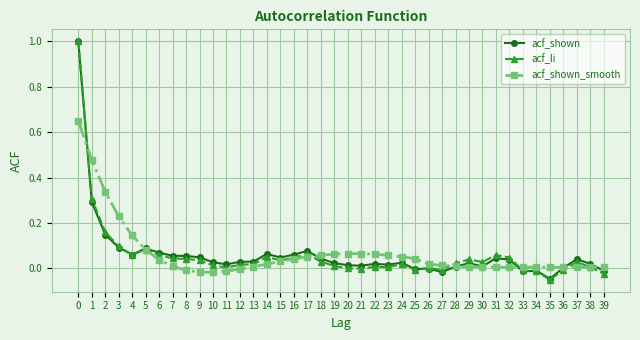

Is it true that acf_li equals -0.0 at 21?

True